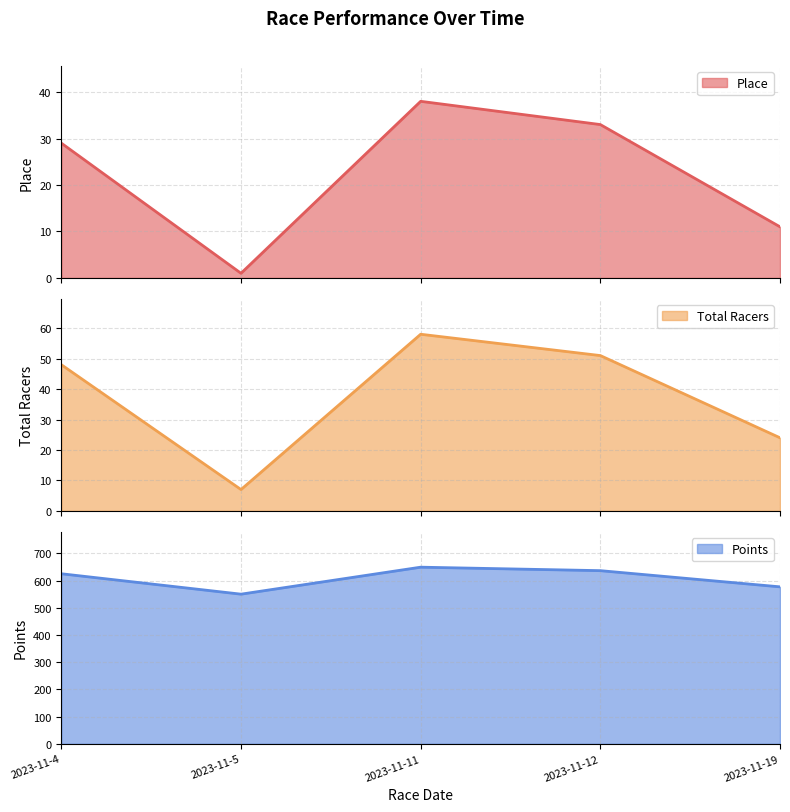

True or false: Place line and Points line intersect in this chart.

False